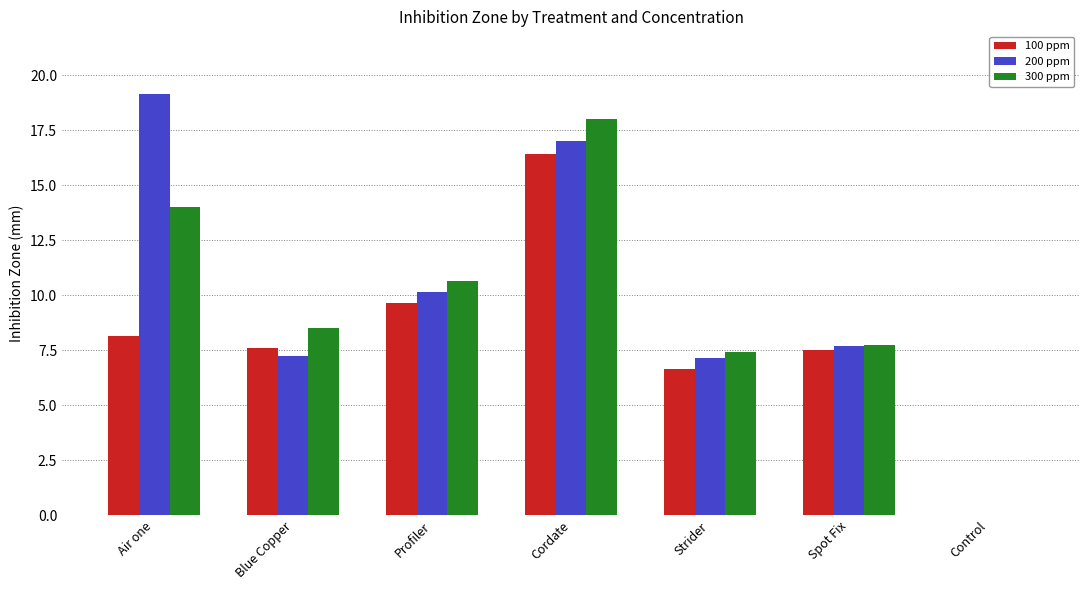

Is it true that 200 ppm equals 6.3 at Air one?

False